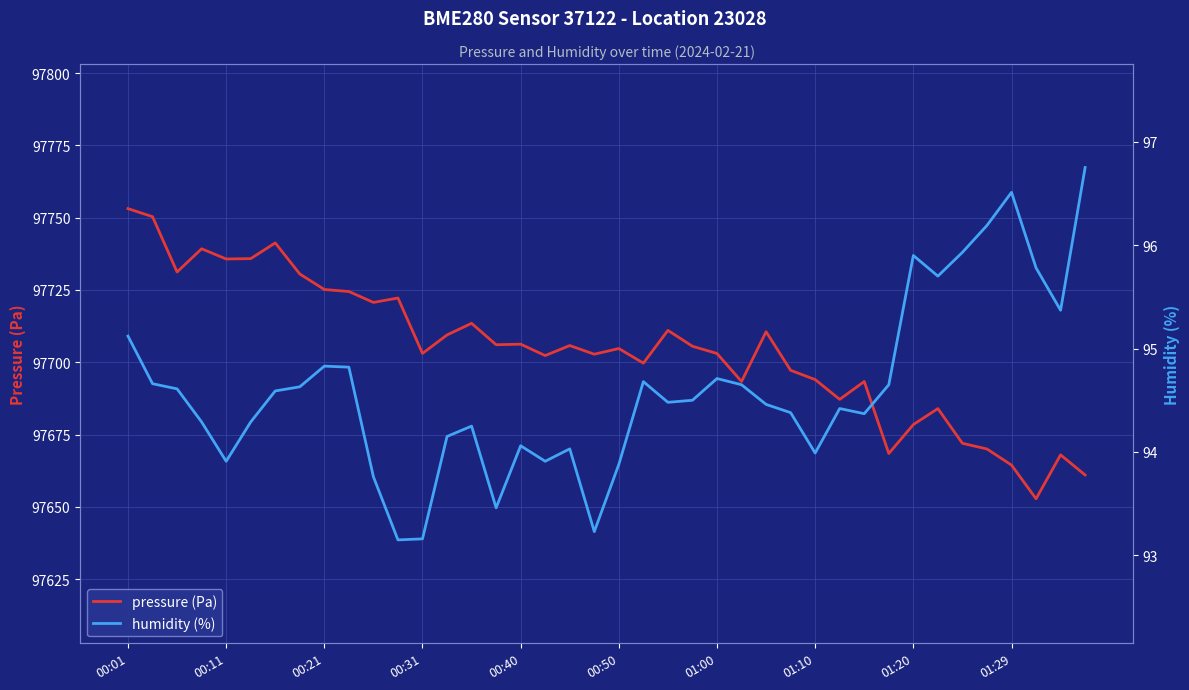

True or false: pressure (Pa) has a value of 97703.0 at 01:00.

True